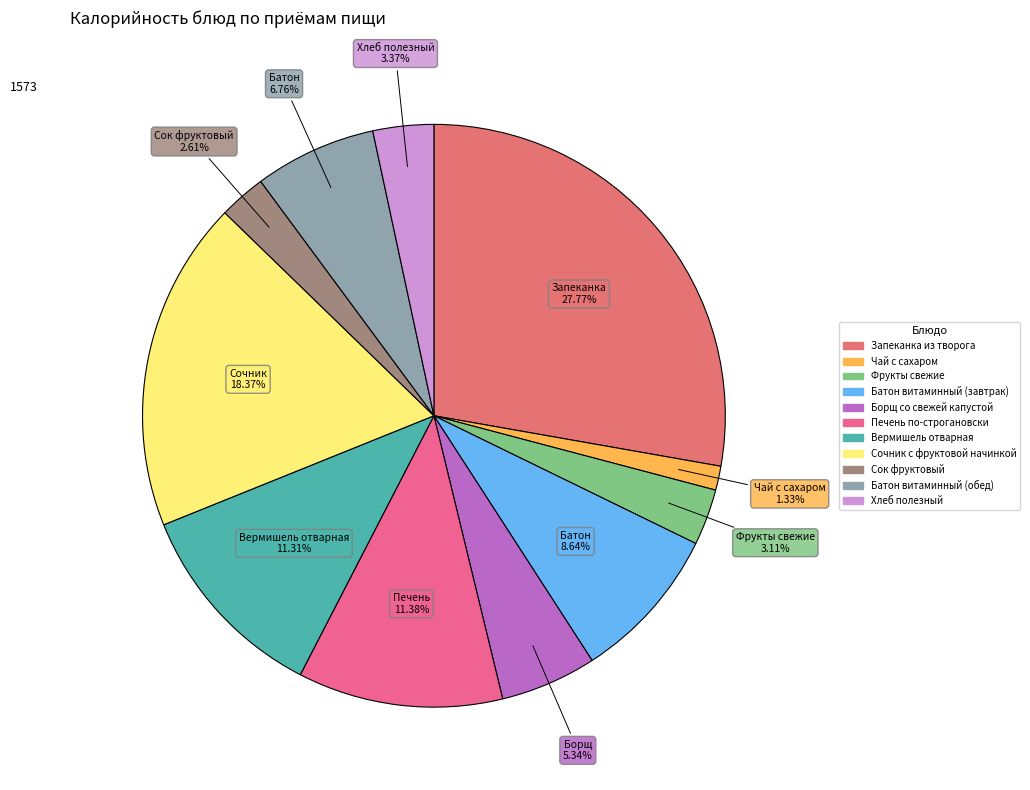

How many slices are in this pie chart?

11